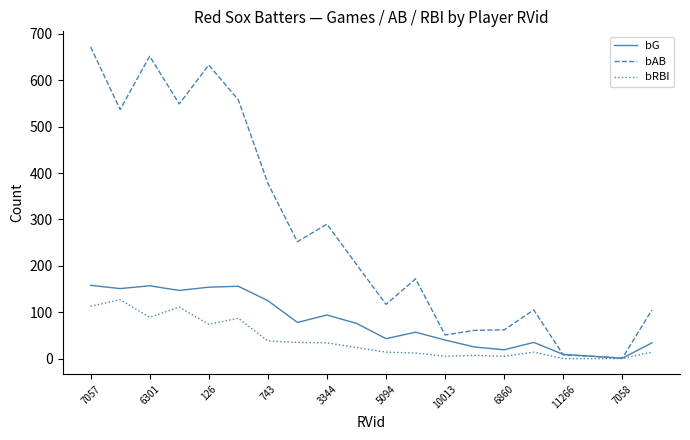

Rank the series by their average value, from highest to lowest.

bAB, bG, bRBI